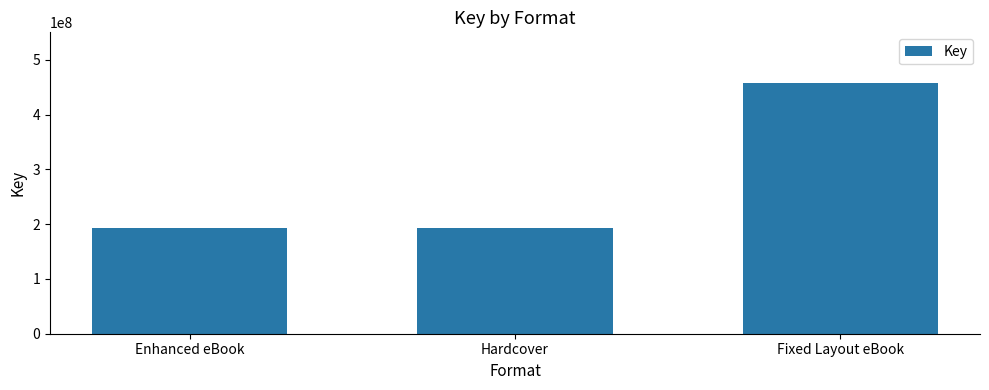

What is the label of the 1st bar from the right?

Fixed Layout eBook